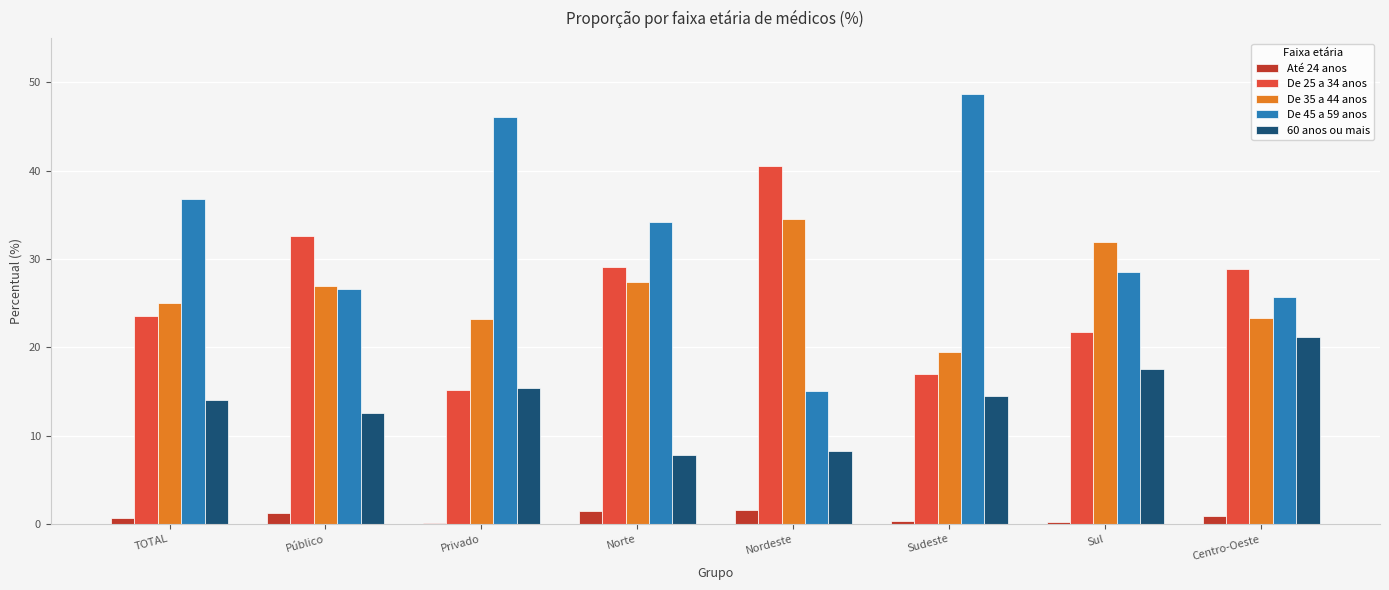

Read the 60 anos ou mais value at Nordeste.

8.3